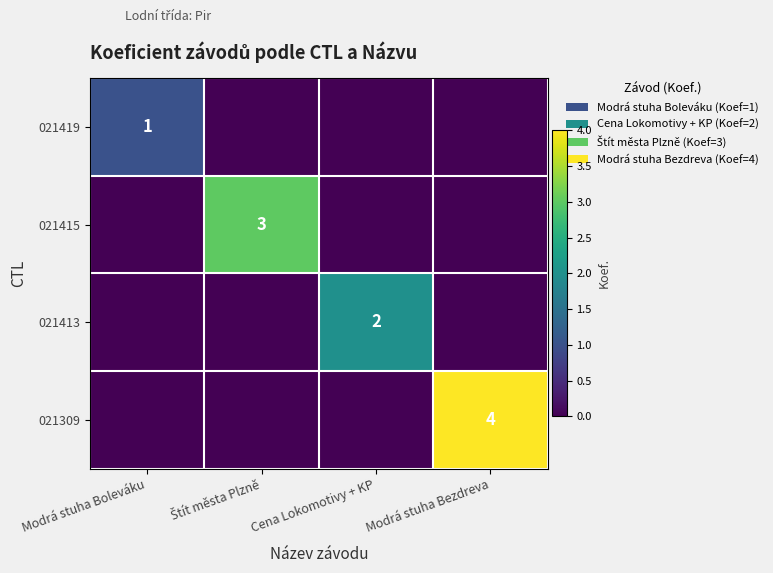

The 021309 series shows 4 at Modrá stuha Bezdreva. True or false?

True